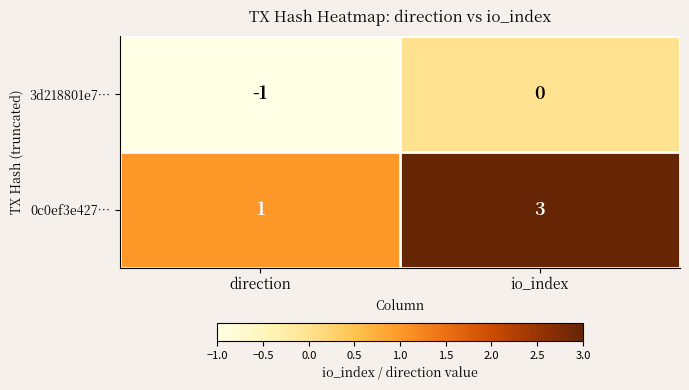

The 0c0ef3e427… series shows 1 at direction. True or false?

True